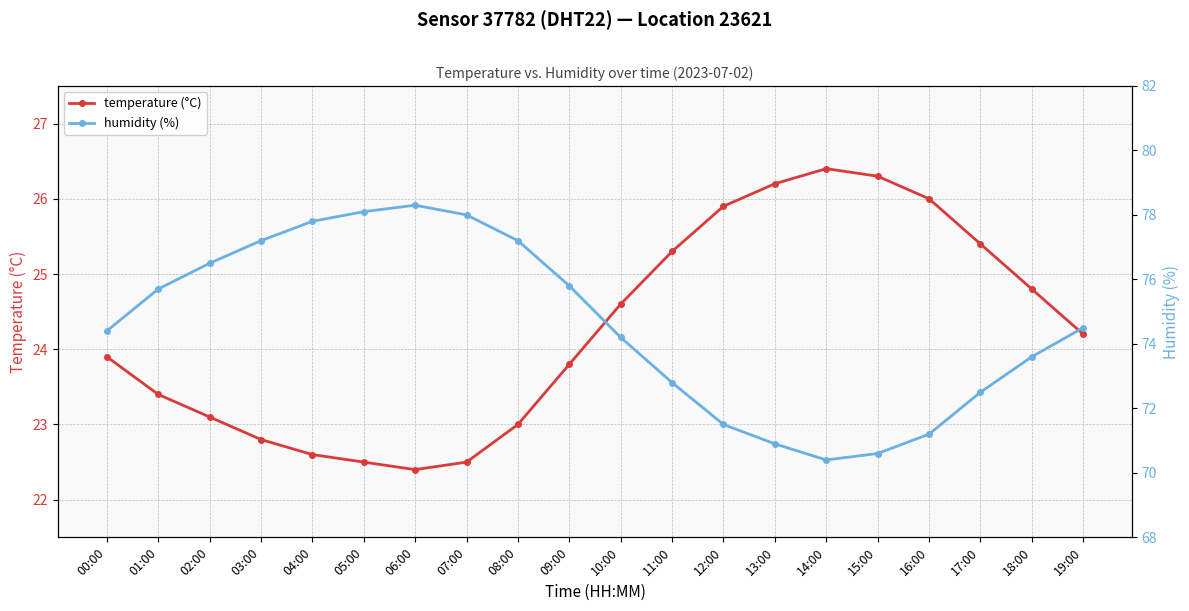

What is the label of the 13th point from the left?

12:00